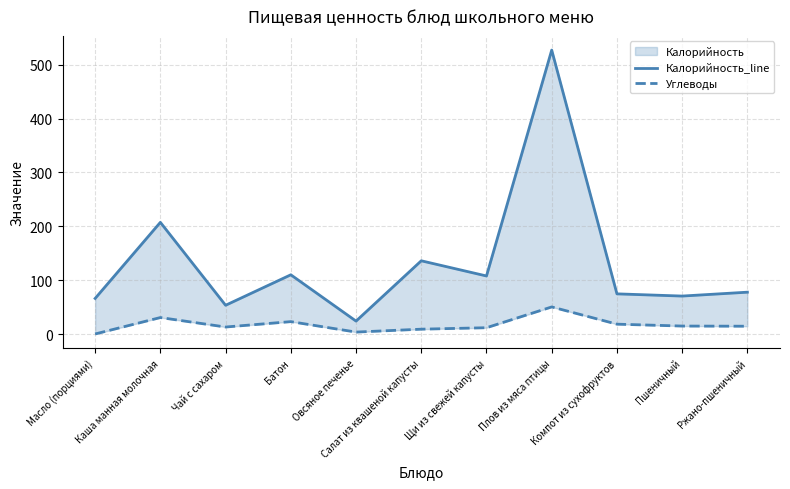

Which category has the lowest value in the Калорийность_line series?

Овсяное печенье